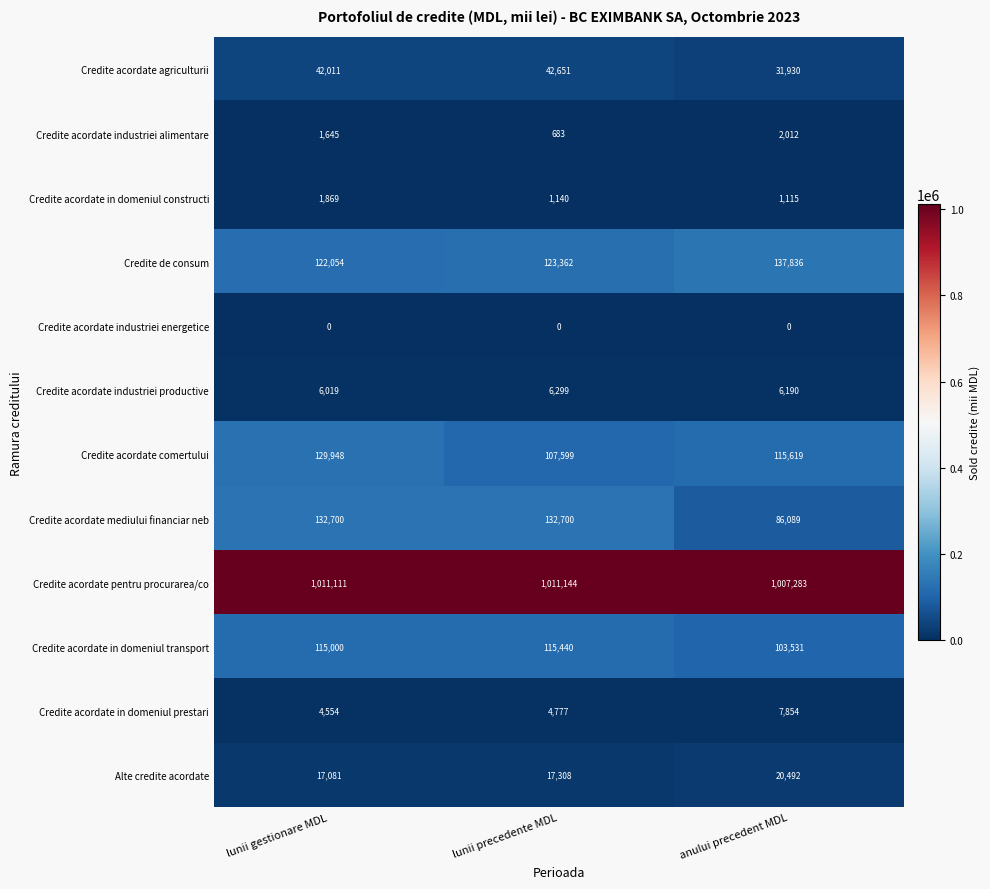

The Alte credite acordate series shows 29792 at anului precedent MDL. True or false?

False